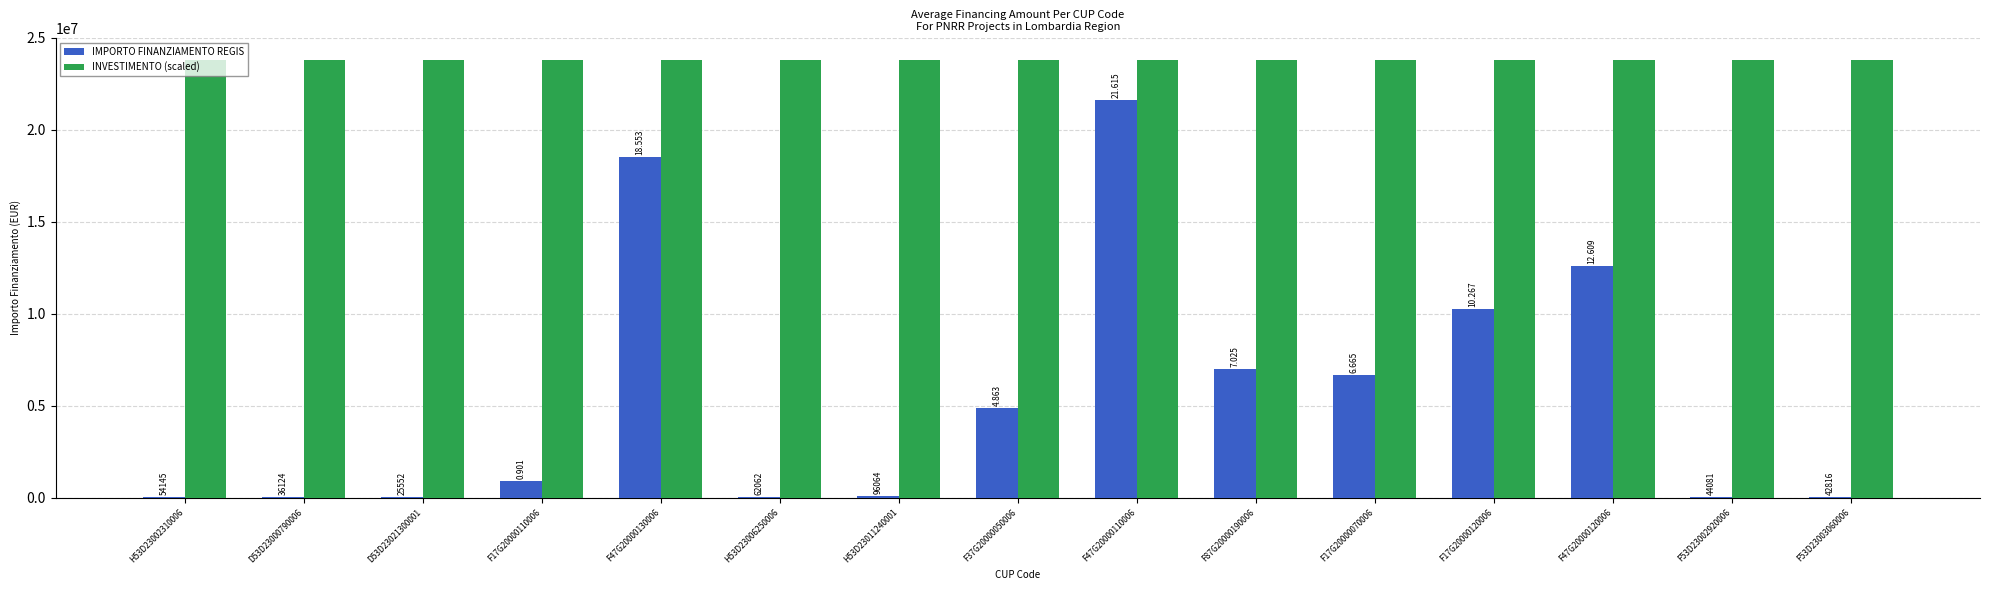

At which category is the sum across all series the highest?

F47G20000110006